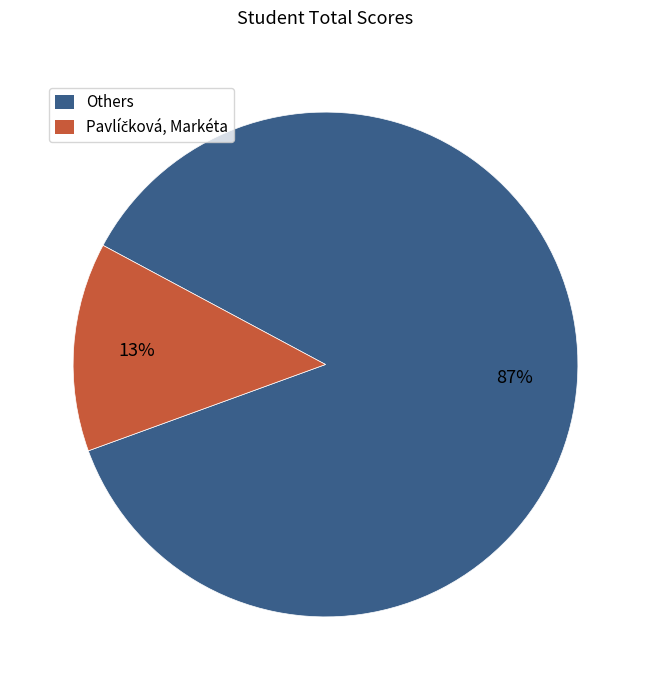

To the nearest percent, what percentage of the pie is Others?

87%